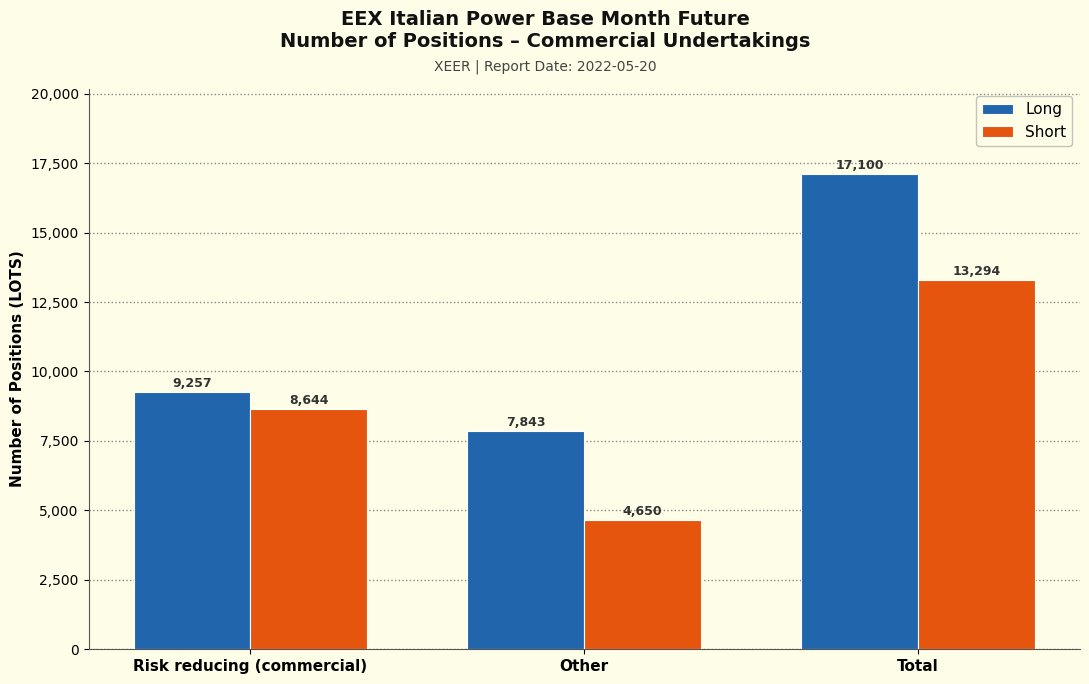

What is the difference between the highest and lowest values at Total?

3806.0